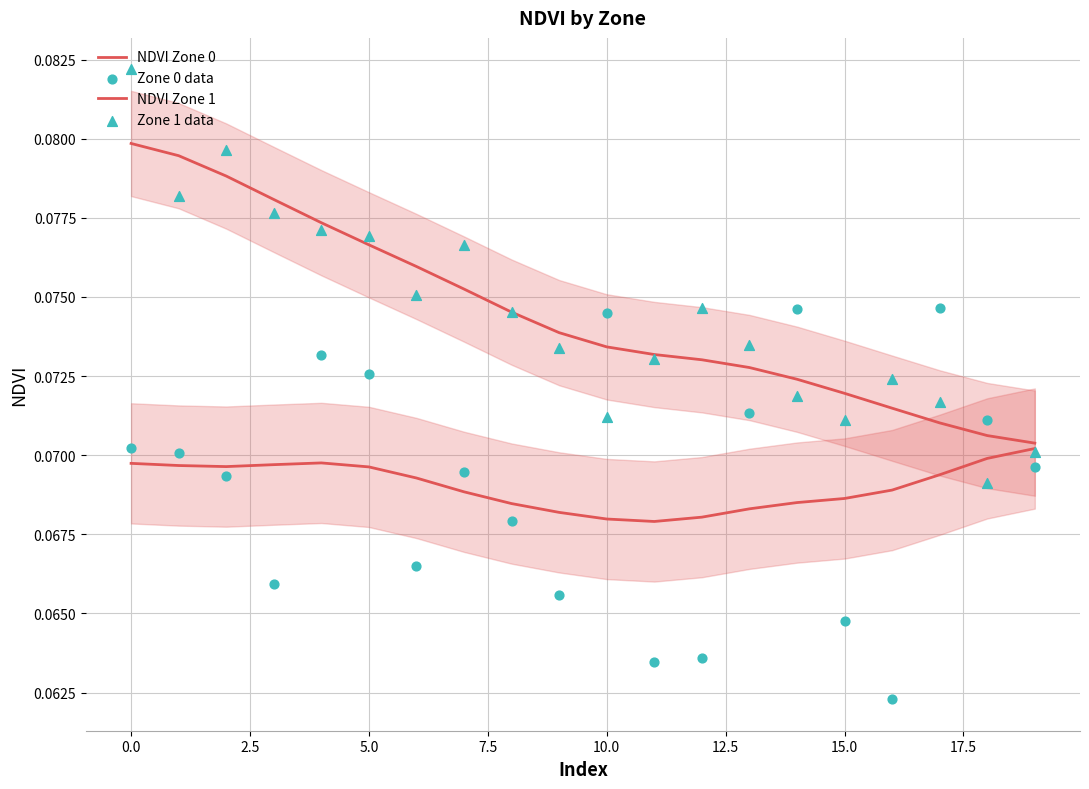

Is the value of Zone 0 data at 16 greater than the value of NDVI Zone 1 at 10?

No